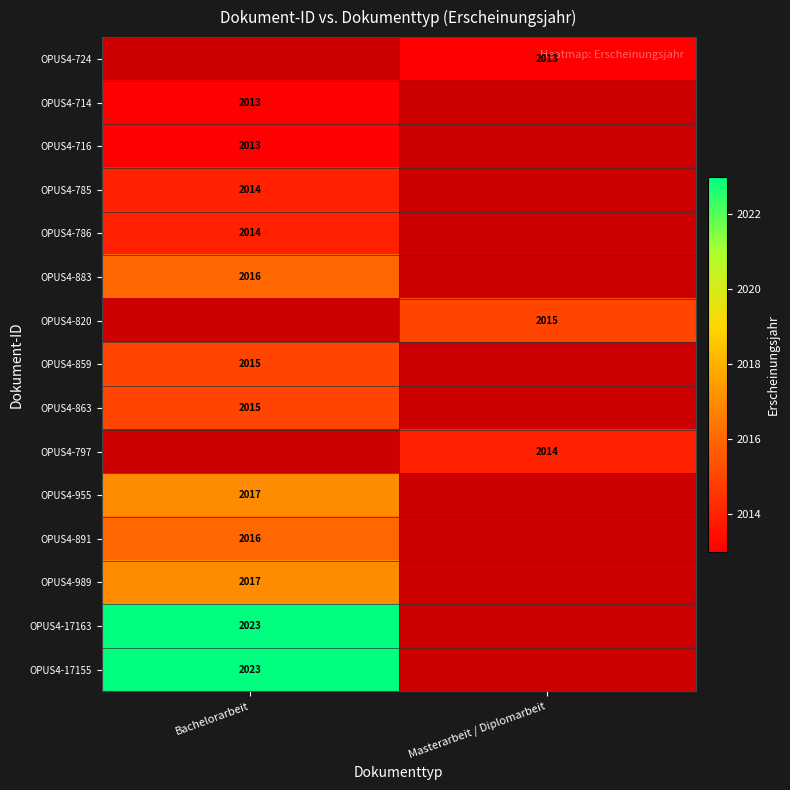

The value of OPUS4-785 at Bachelorarbeit is 875. True or false?

False